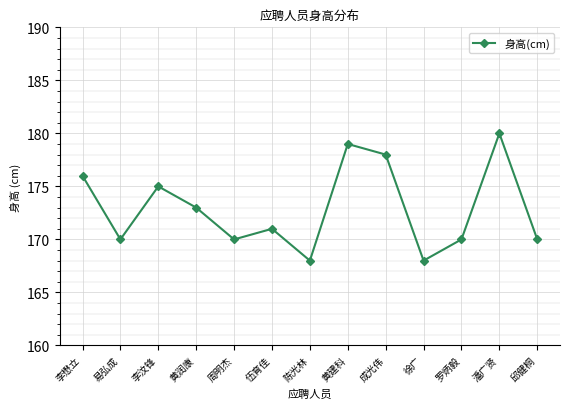

What is the change in value from 黄建科 to 邱健桐?

-9